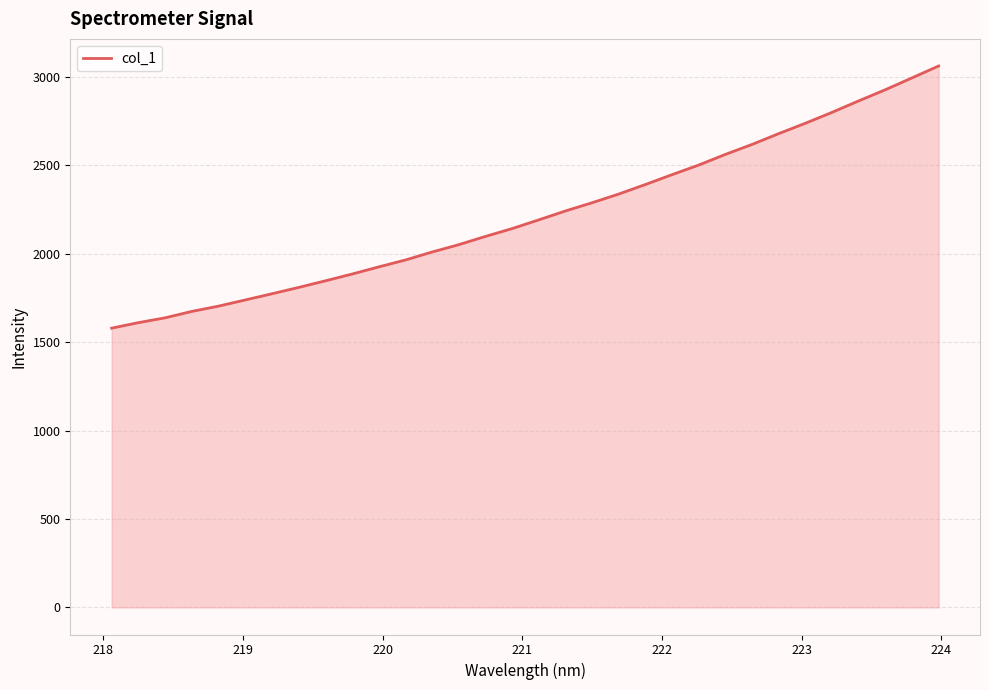

What is the sum of all values?

71085.9